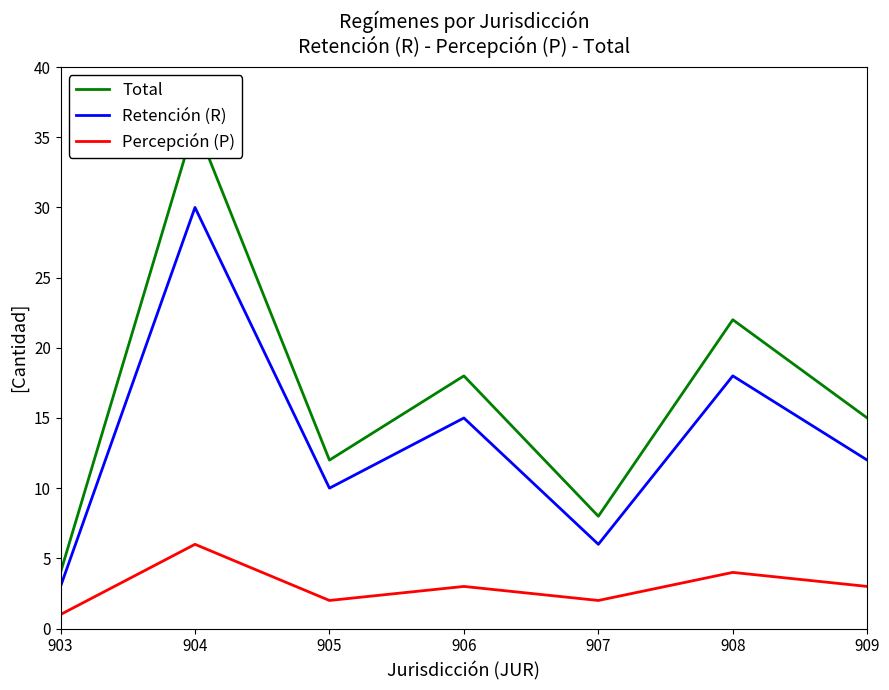

What is the sum of all Percepción (P) values?

21